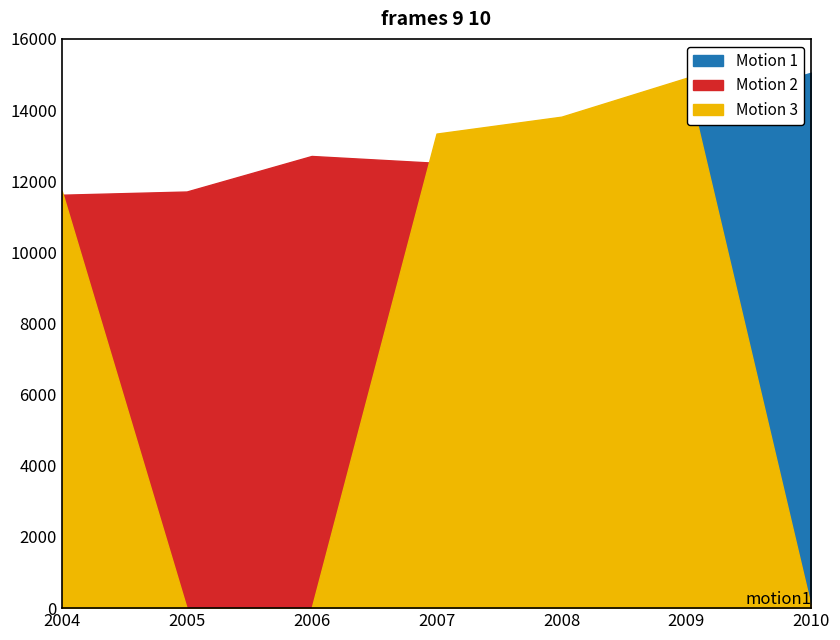

At which label is Motion 2 closest to 7163?

2004